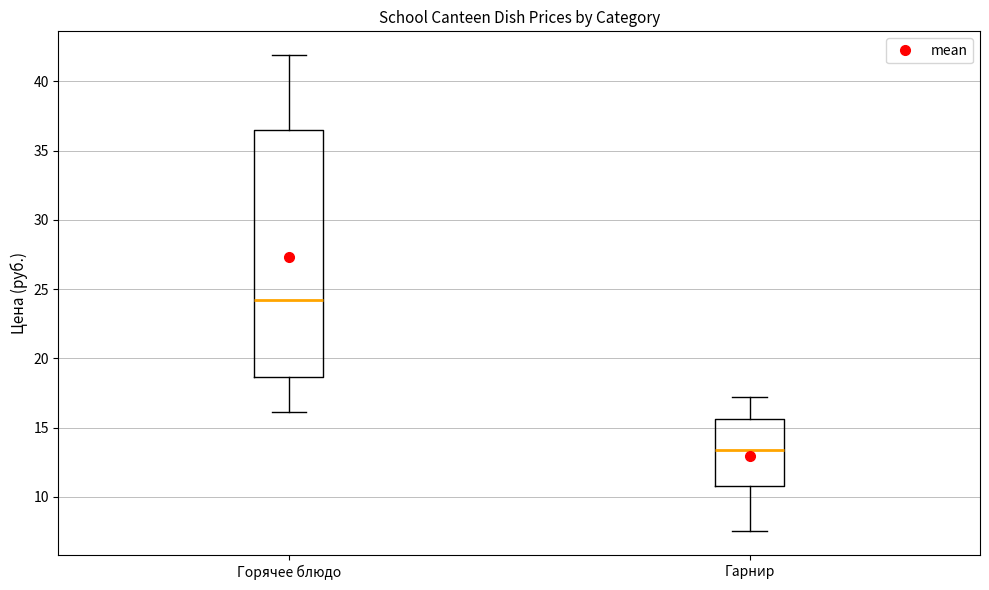

Reading left to right, read every box against the y-axis: the position of its median line, the range the box covers, and the ends of its whiskers. The values are not printed on the chart, so give them approximately, as read against the axis.

Горячее блюдо: median 24.0, box 18.5 to 36.5, whiskers 16.0 to 42.0
Гарнир: median 13.5, box 11.0 to 15.5, whiskers 7.5 to 17.0